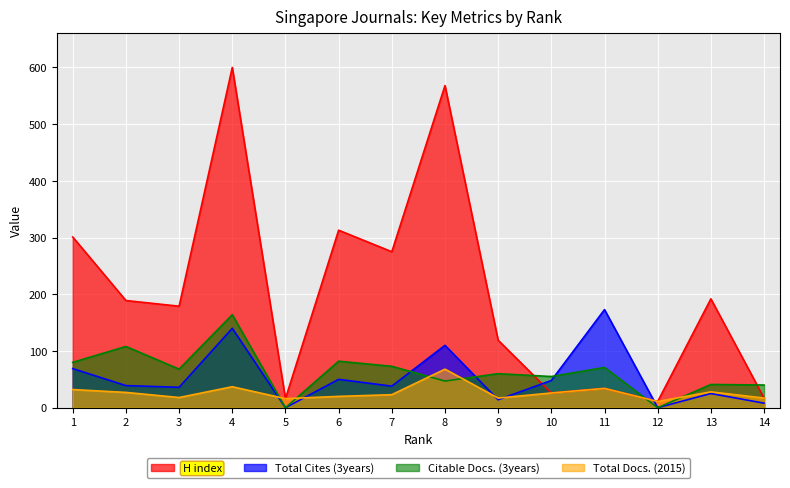

True or false: Total Docs. (2015) has more than 2 interior local peaks.

True